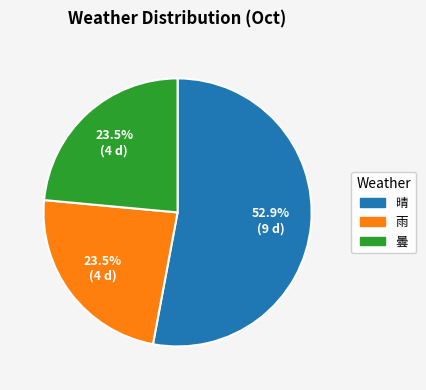

Is there any slice that represents more than half of the pie?

Yes